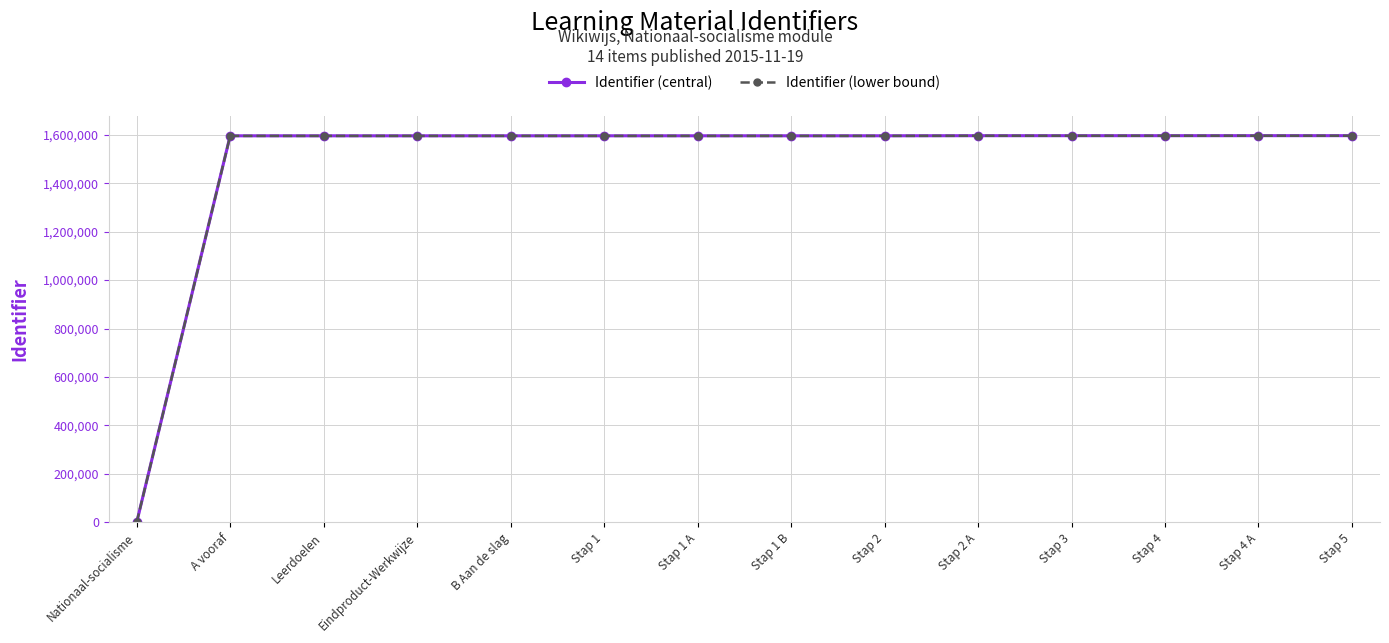

What is the approximate value of Identifier (central) at Stap 5, to the nearest 50?

1595950